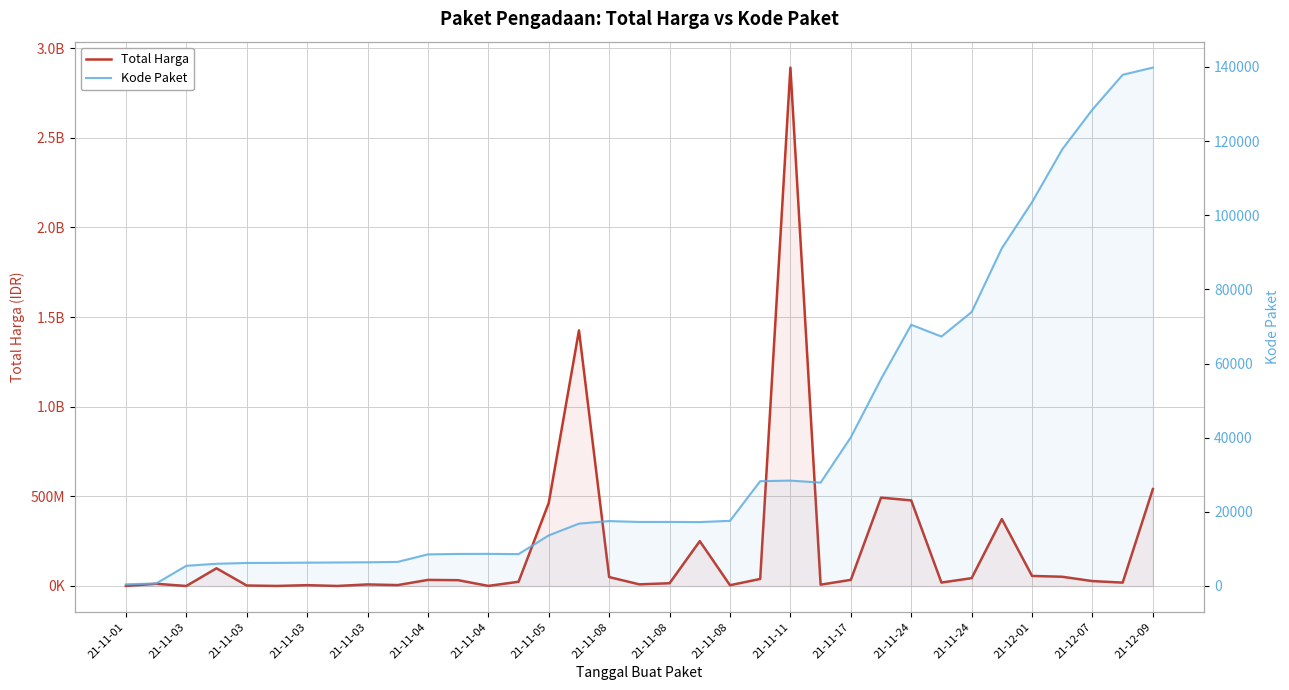

Rank the series by their maximum value, from lowest to highest.

Kode Paket, Total Harga